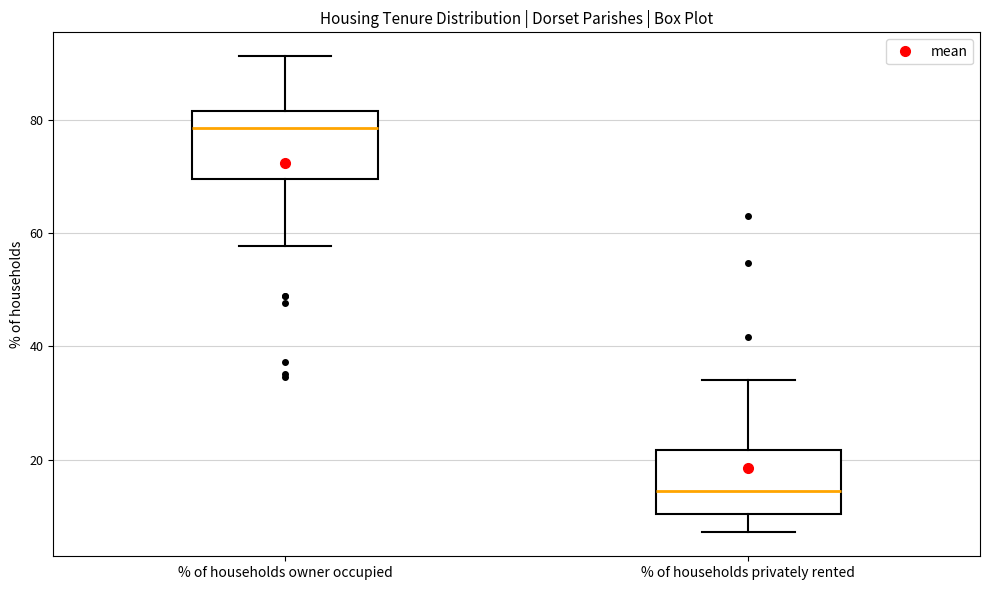

Which box's median line is the highest?

% of households owner occupied